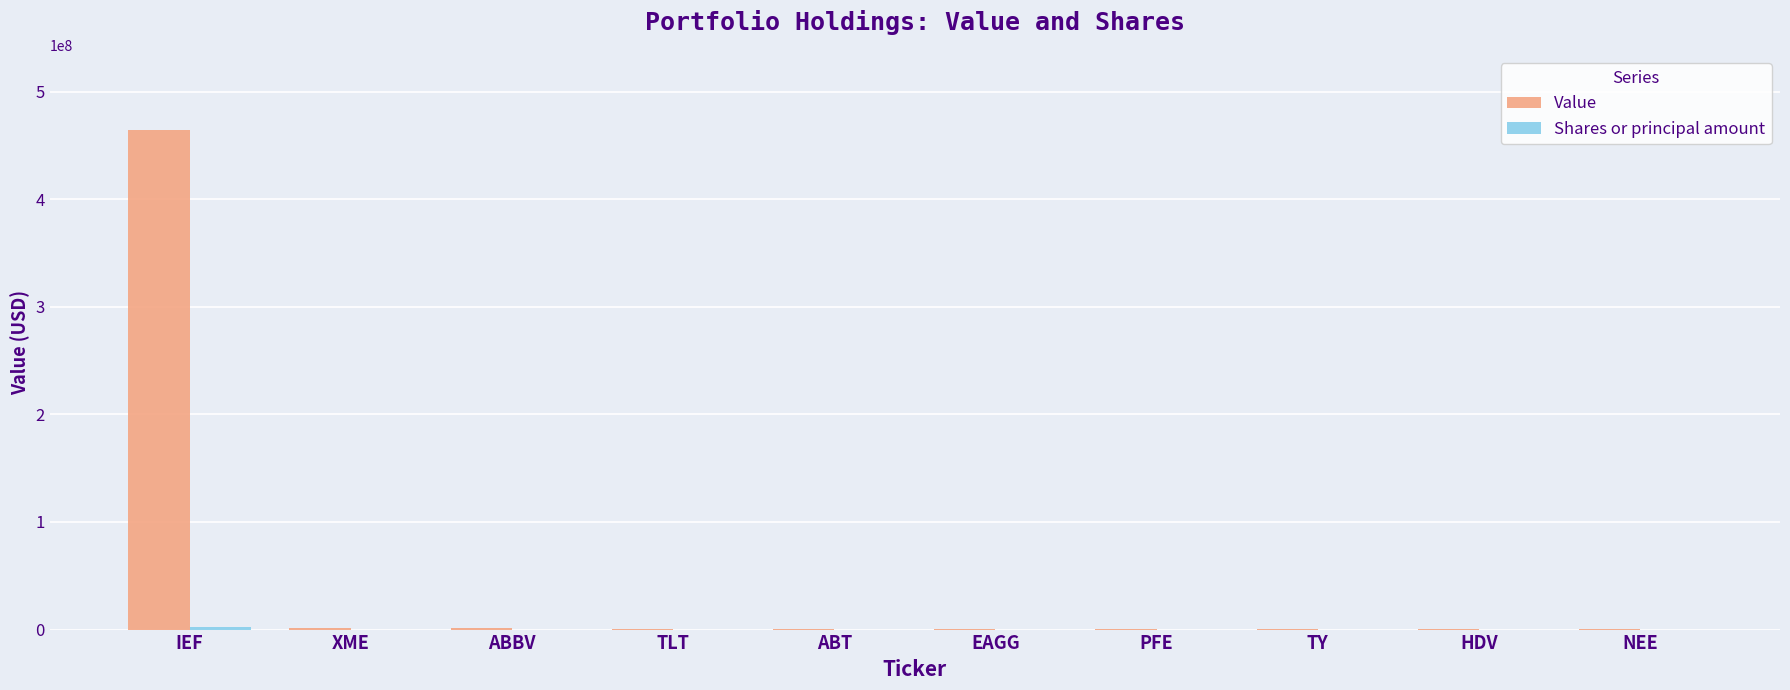

At which category is the sum across all series the highest?

IEF